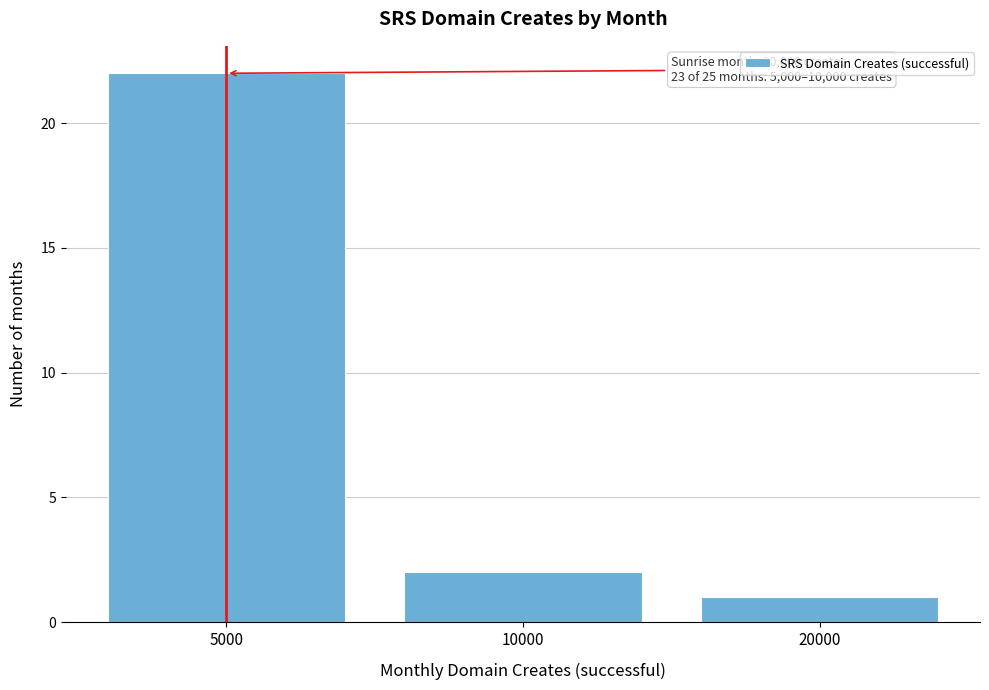

Reading left to right, transcribe all the data shown in this chart.

22	2	1